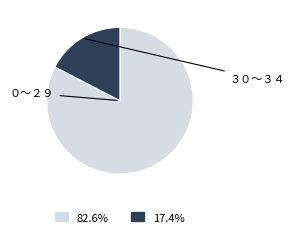

Is there a majority slice in this chart?

Yes